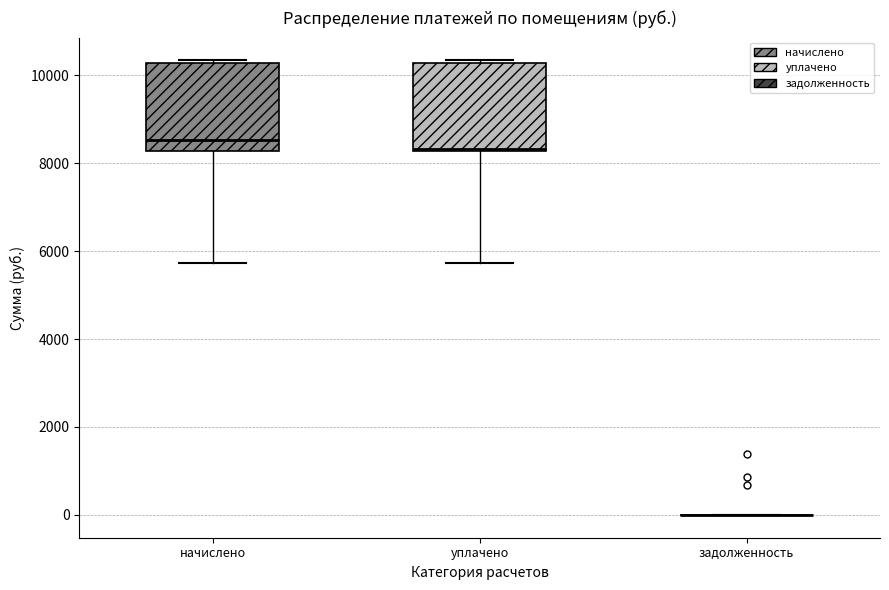

Reading left to right, read every box against the y-axis: the position of its median line, the range the box covers, and the ends of its whiskers. The values are not printed on the chart, so give them approximately, as read against the axis.

начислено: median 8600, box 8200 to 10200, whiskers 5800 to 10400
уплачено: median 8400, box 8200 to 10200, whiskers 5800 to 10400
задолженность: box collapsed to a line at 0, whiskers 0 to 0